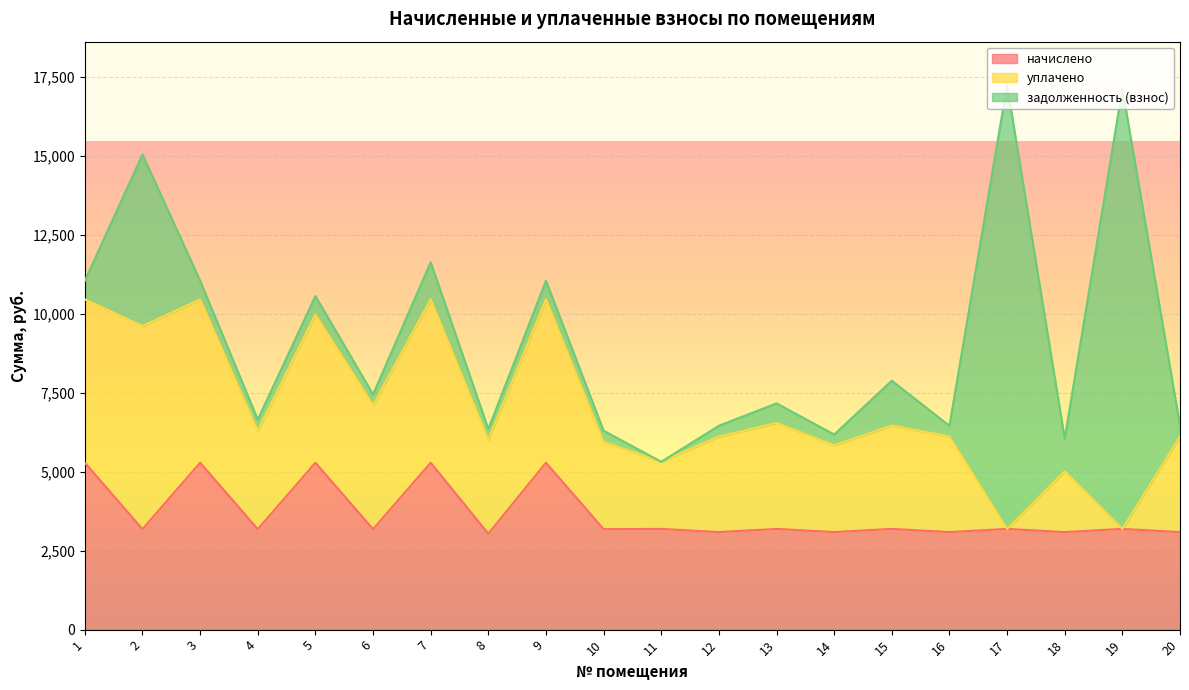

What is the difference between the задолженность (взнос) values at 14 and 13?

278.5